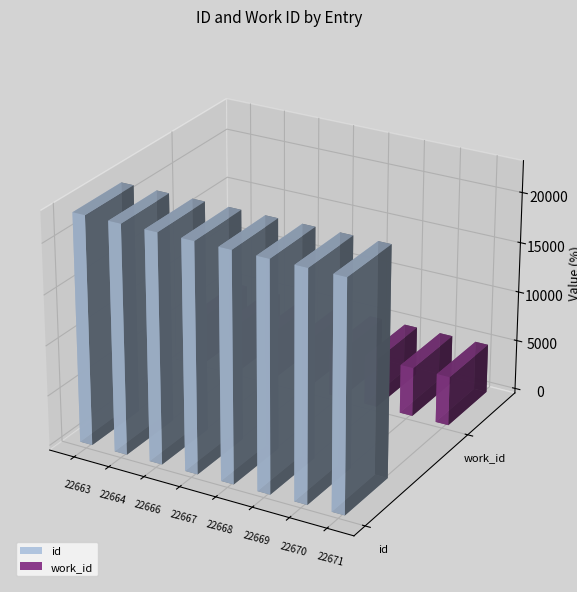

Reading right to left, transcribe all the data shown in this chart.

id: 22671	22670	22669	22668	22667	22666	22664	22663
work_id: 4914	4914	4914	4914	4914	4914	4914	4914